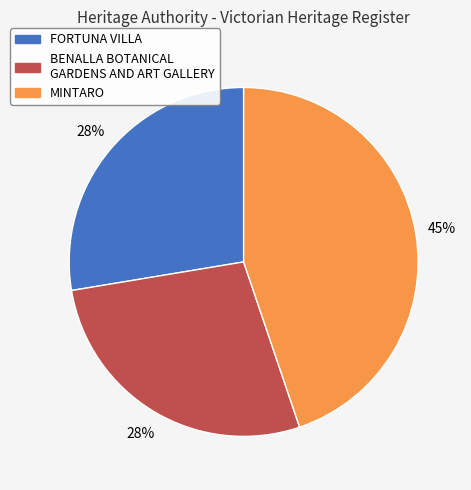

Is the sum of MINTARO and BENALLA BOTANICAL GARDENS AND ART GALLERY greater than half?

Yes